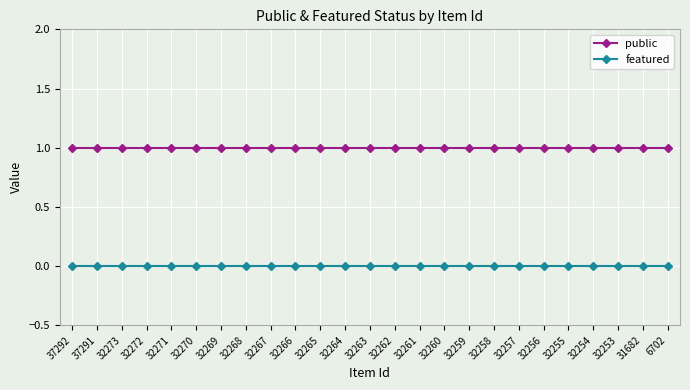

What is the total value across all series at 32261?

1